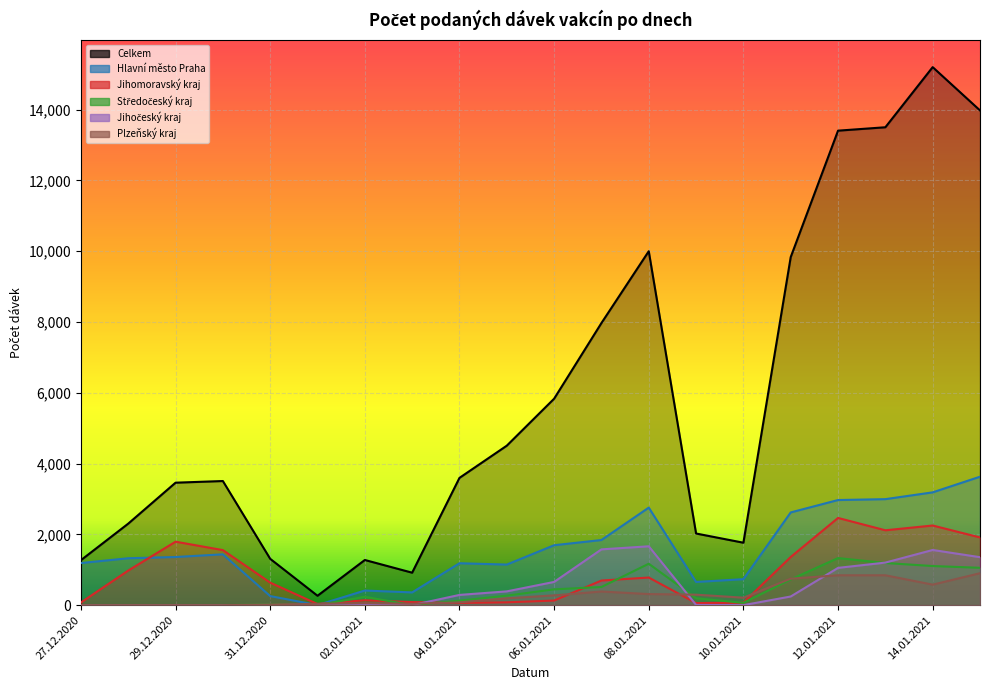

Is the value of Plzeňský kraj at 12.01.2021 greater than the value of Jihočeský kraj at 14.01.2021?

No